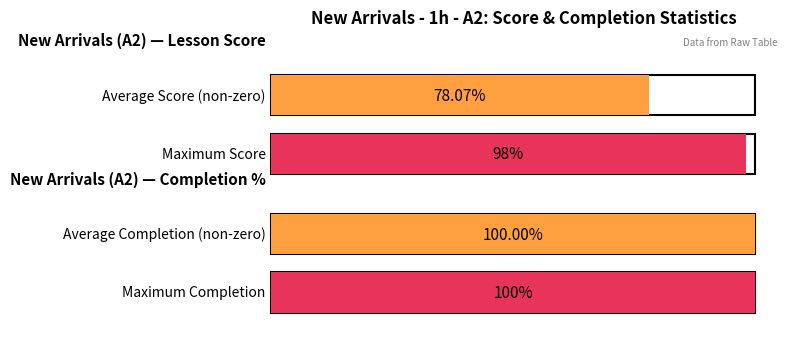

Rank the series by their maximum value, from highest to lowest.

% complétude (Completion %), note leçon /100 (Lesson Score)